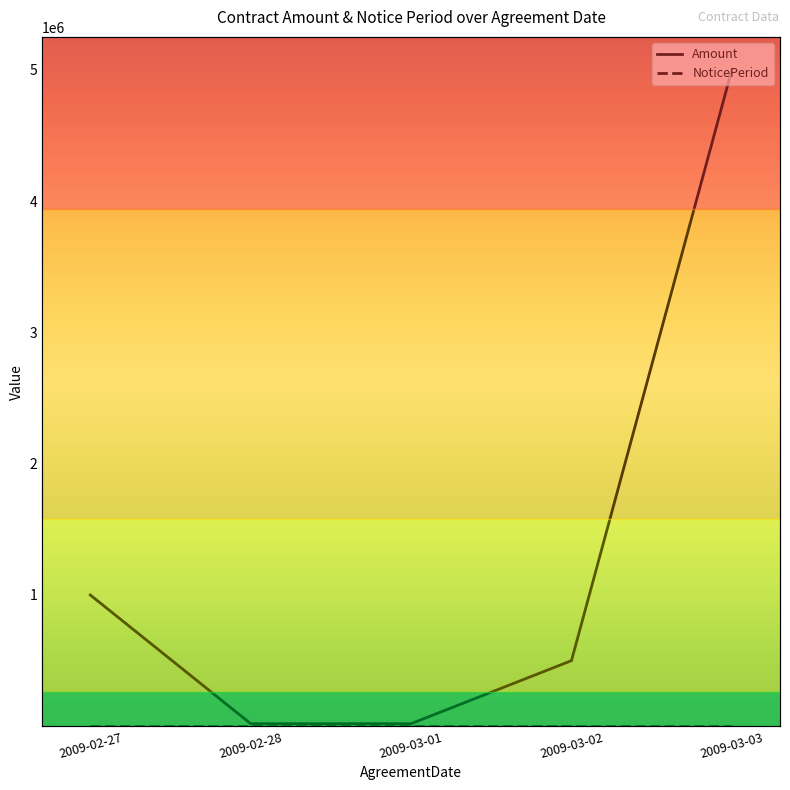

What is the label of the 5th point from the right?

2009-02-27